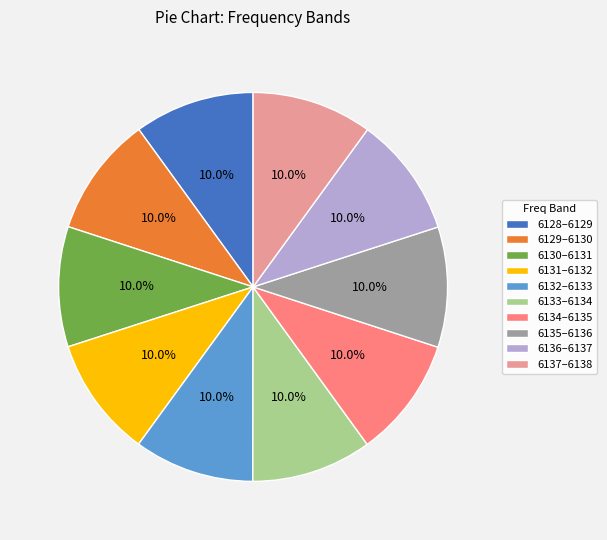

Combined, do 6134 and 6135 account for over 50%?

No